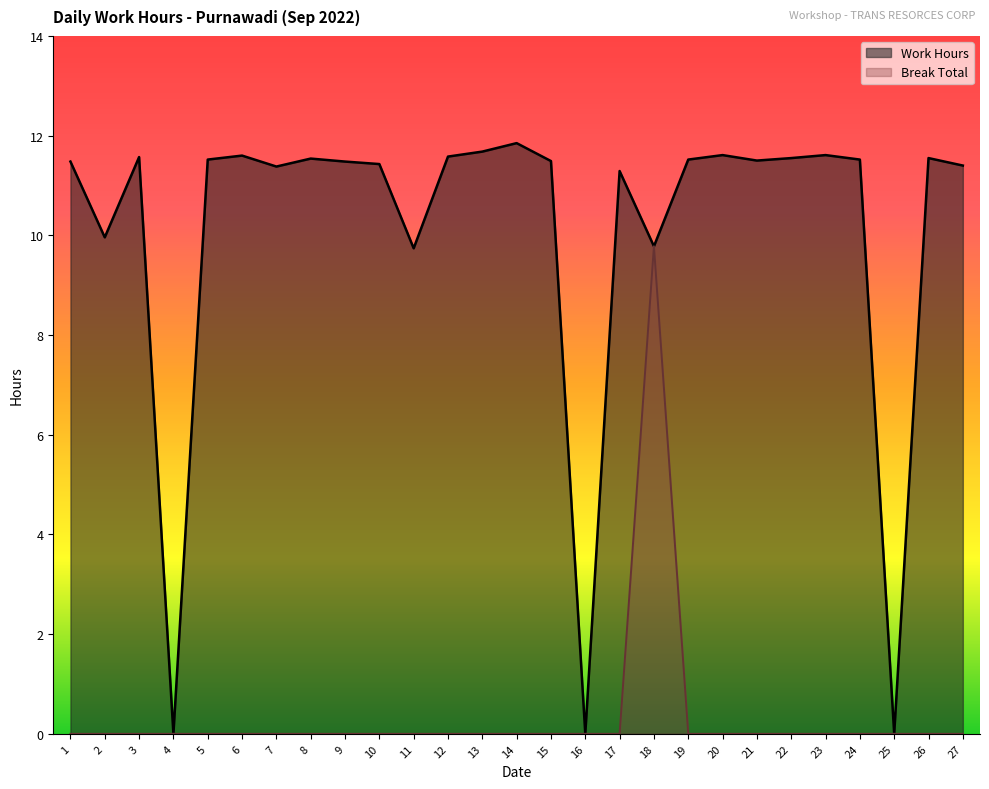

Reading right to left, what are all the values shown in this chart?

Work Hours: 11.4	11.6	0.0	11.5	11.6	11.6	11.5	11.6	11.5	9.8	11.3	0.0	11.5	11.8	11.7	11.6	9.7	11.4	11.5	11.5	11.4	11.6	11.5	0.0	11.6	10.0	11.5
Break Total: 0.0	0.0	0.0	0.0	0.0	0.0	0.0	0.0	0.0	9.8	0.0	0.0	0.0	0.0	0.0	0.0	0.0	0.0	0.0	0.0	0.0	0.0	0.0	0.0	0.0	0.0	0.0